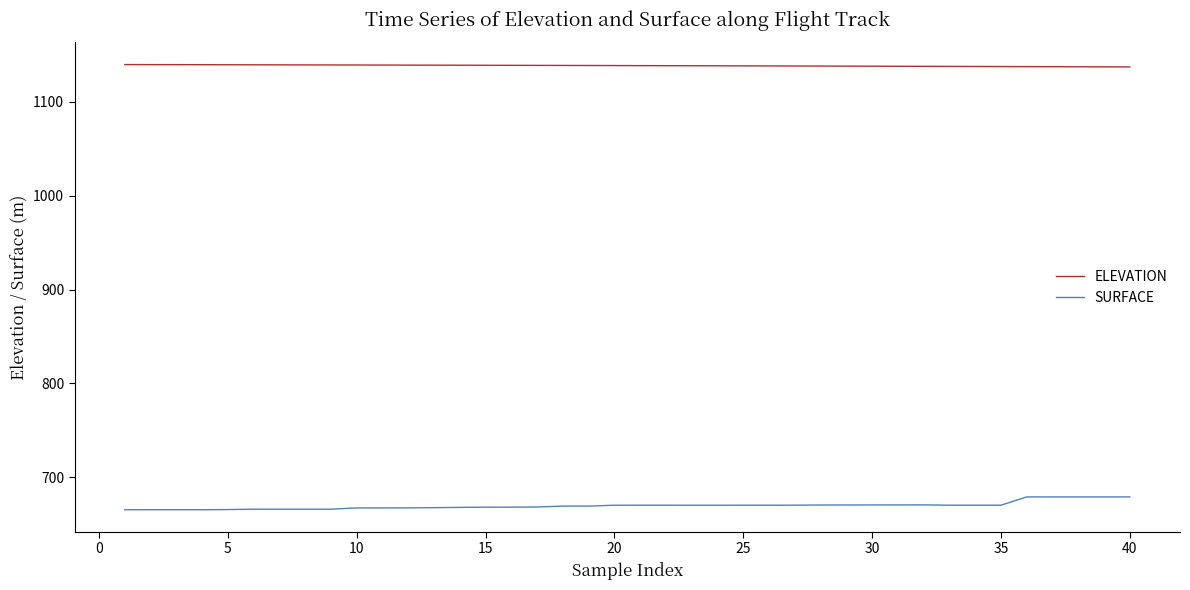

What is the difference between the maximum and minimum values in the SURFACE series?

13.7